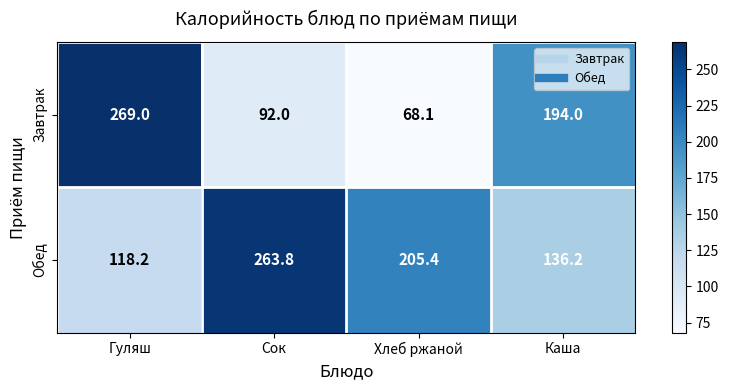

At which label does Завтрак first exceed 194?

Гуляш